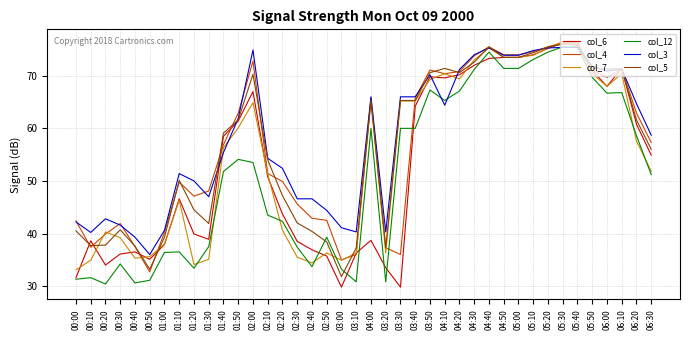

What value does the col_12 series have at 02:00?

53.5